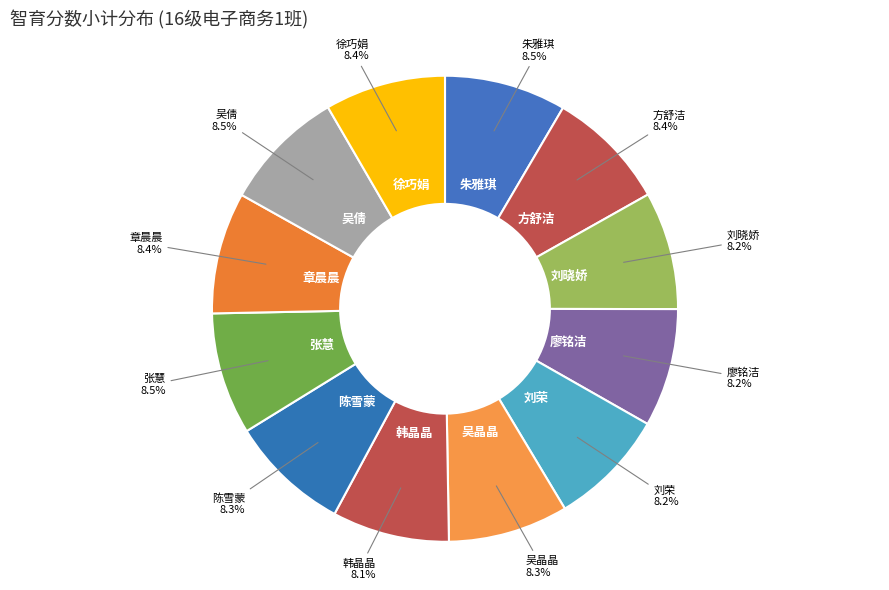

To the nearest percent, what portion does 陈雪蒙 represent?

8%